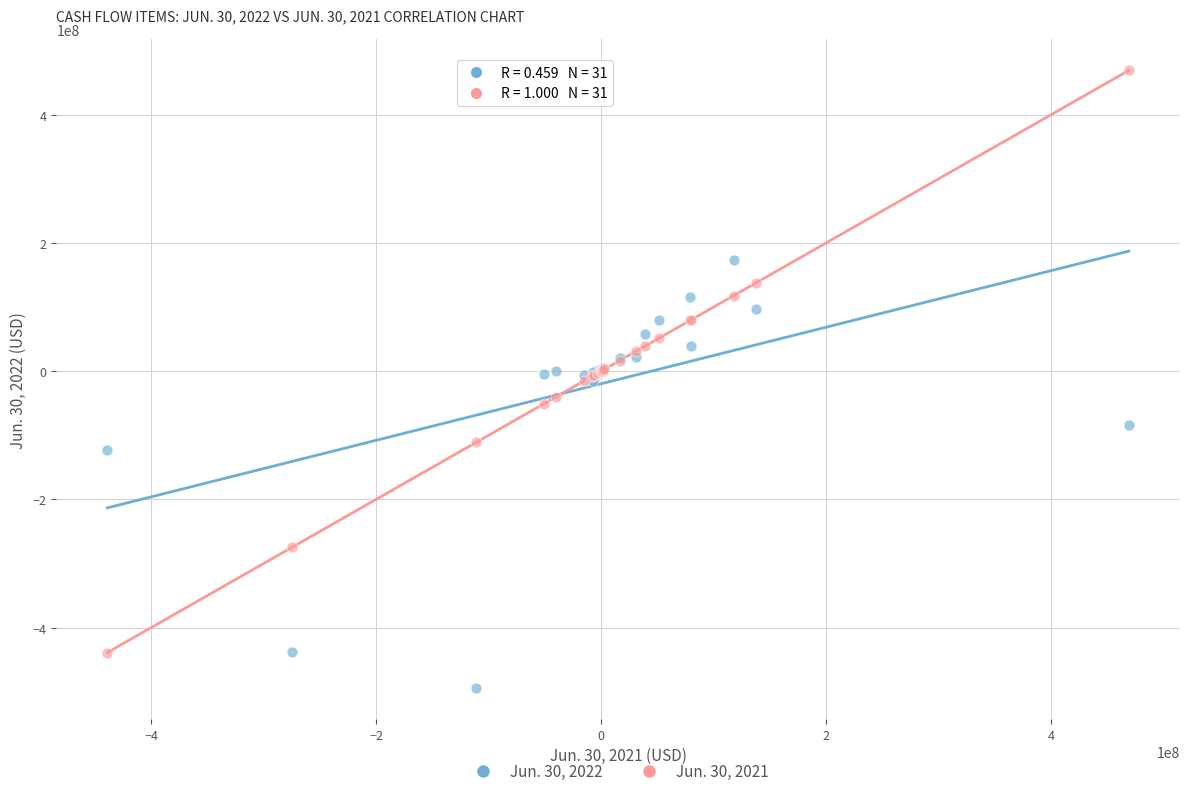

Which series has the largest Y range (max minus min)?

Jun. 30, 2021